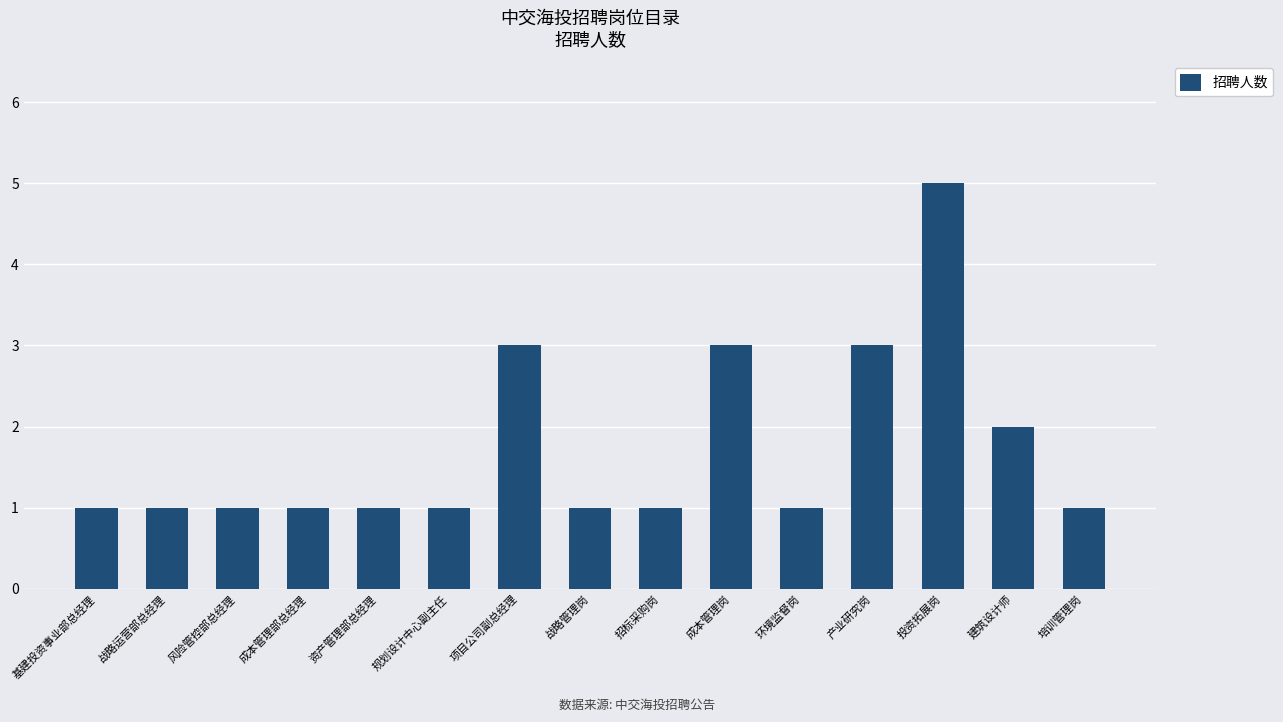

What is the ratio of the value at 战略运营部总经理 to the value at 招标采购岗?

1.0